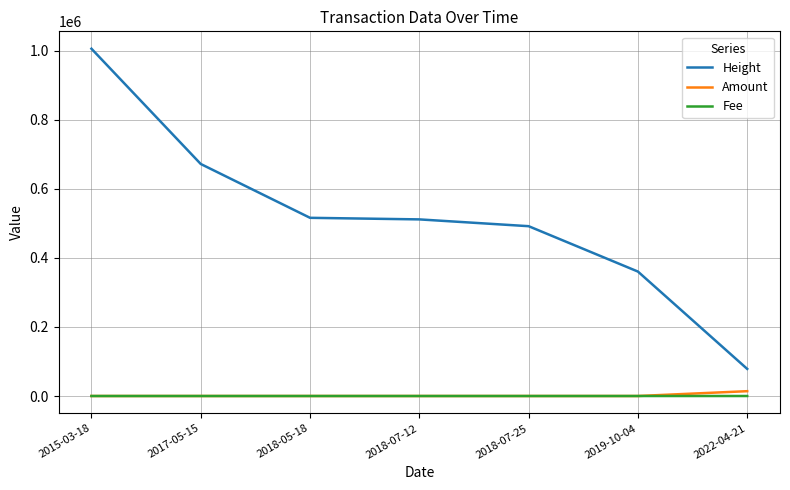

How many distinct data groups are displayed?

3